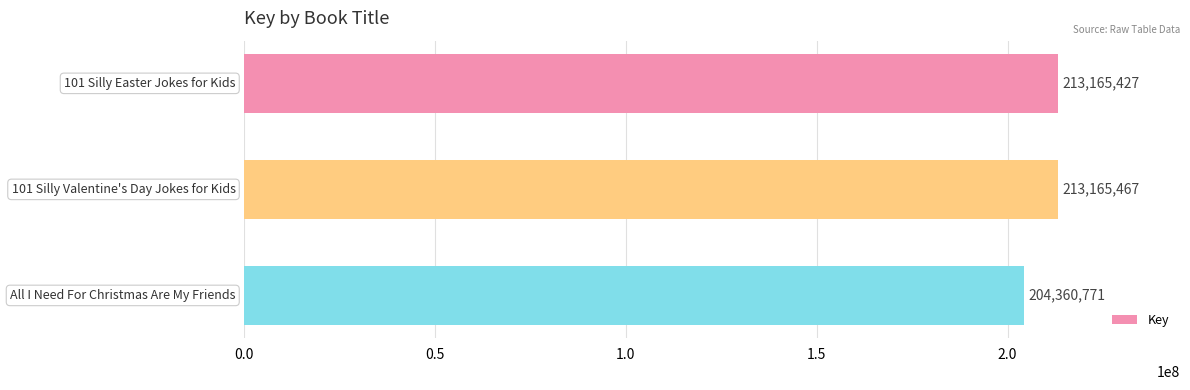

What is the value of the 3rd bar from the top?

204360771